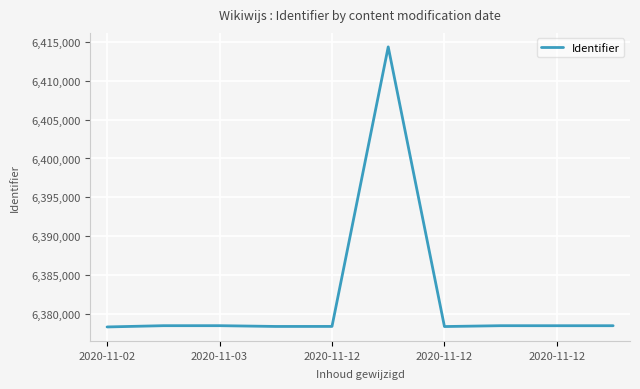

What is the smallest value displayed?

6378327